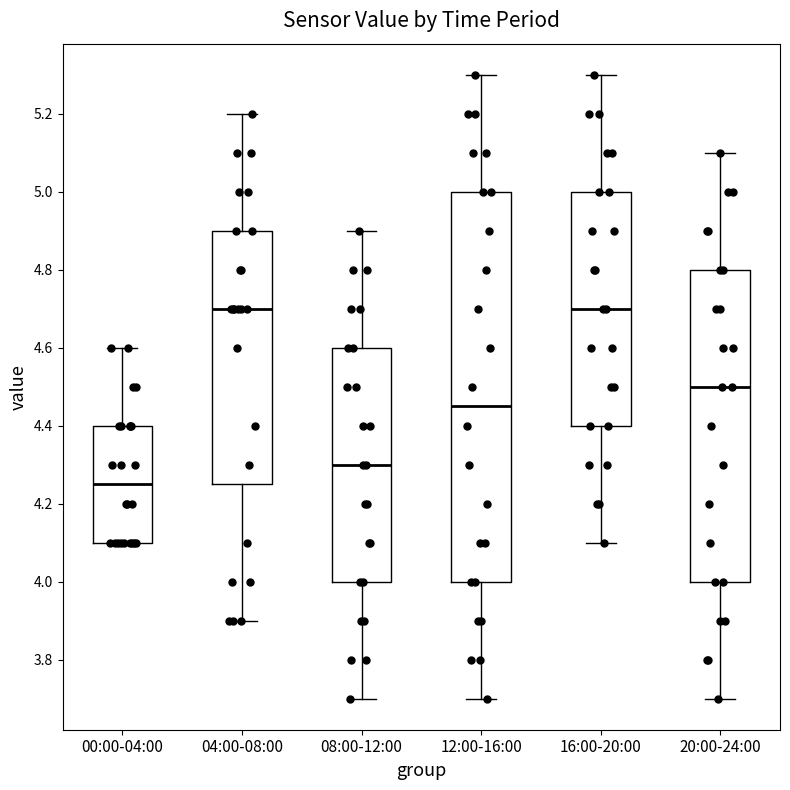

Which box is the tallest, from its lower edge to its upper edge?

12:00-16:00